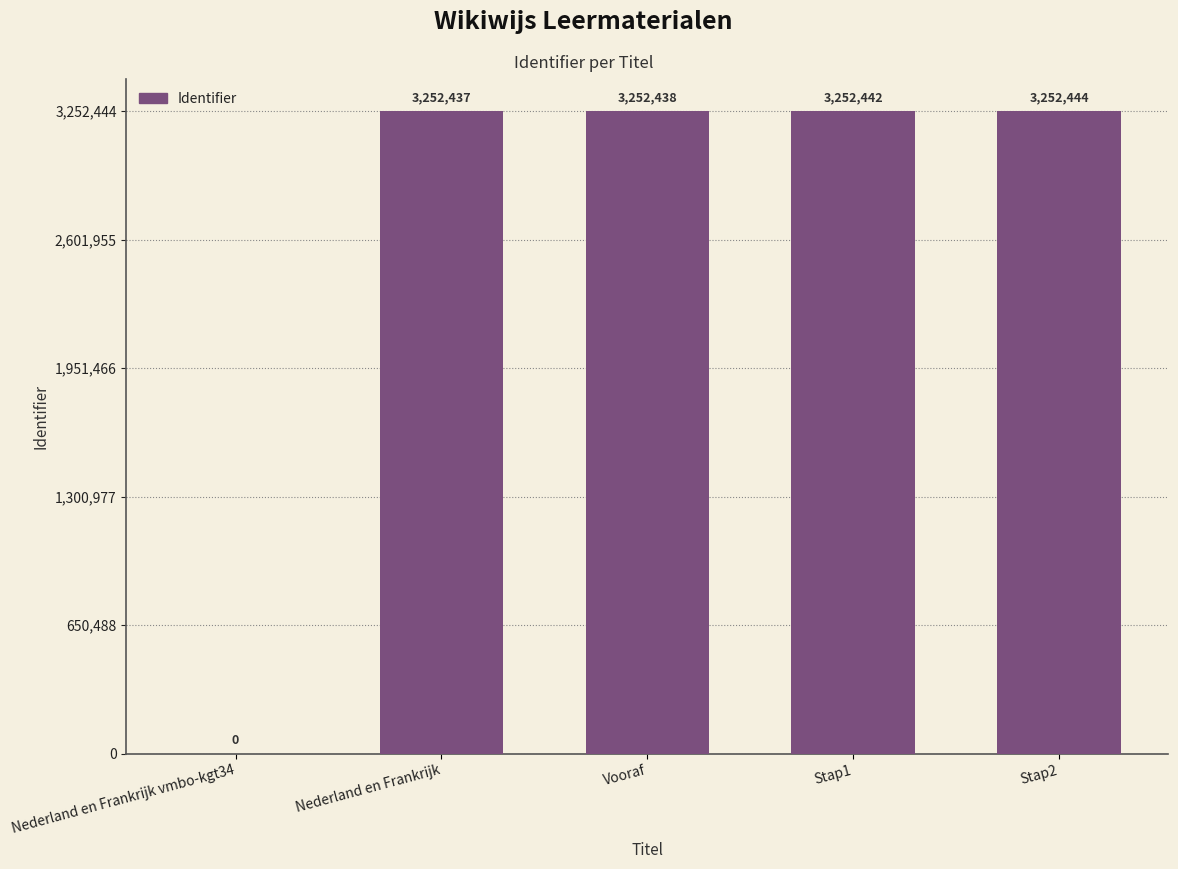

Which has a higher value, Stap2 or Nederland en Frankrijk?

Stap2